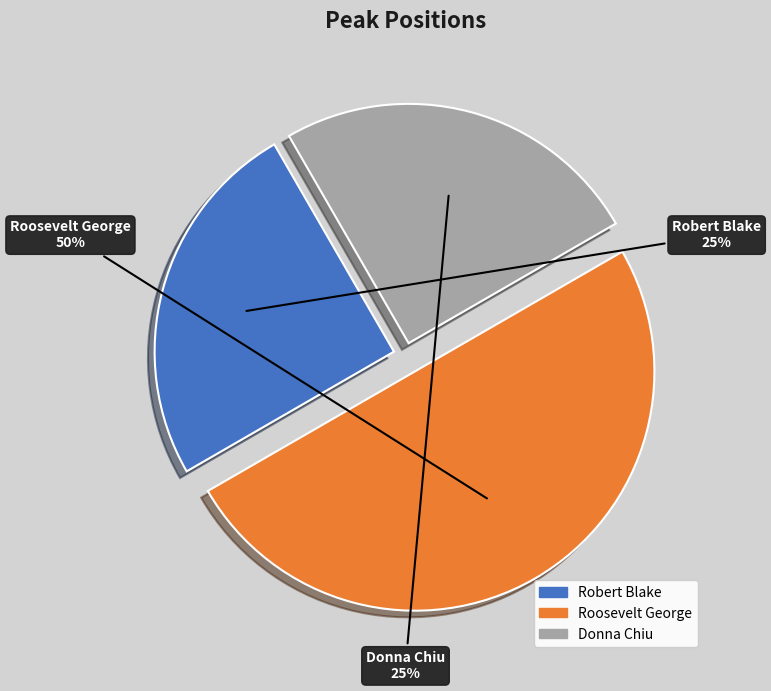

Is it true that Roosevelt George is 62% of the pie?

False